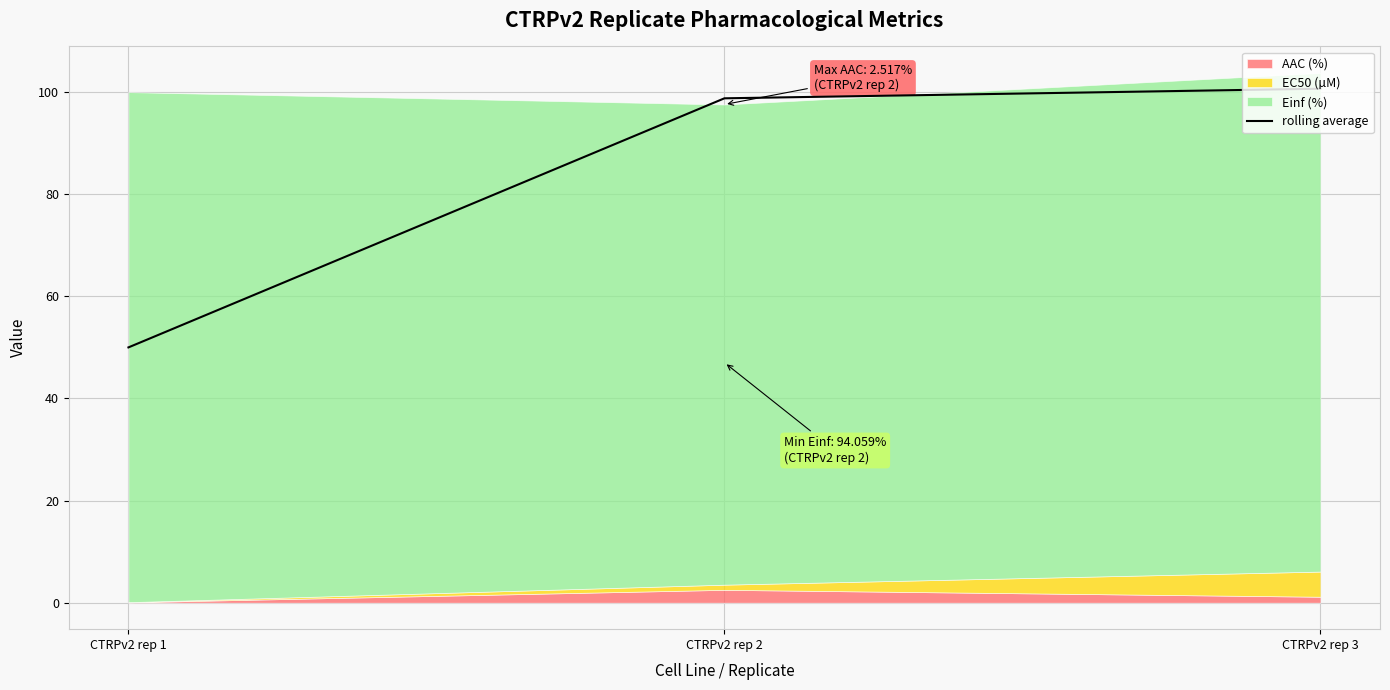

Between CTRPv2 rep 2 and CTRPv2 rep 1, which is larger?

CTRPv2 rep 2